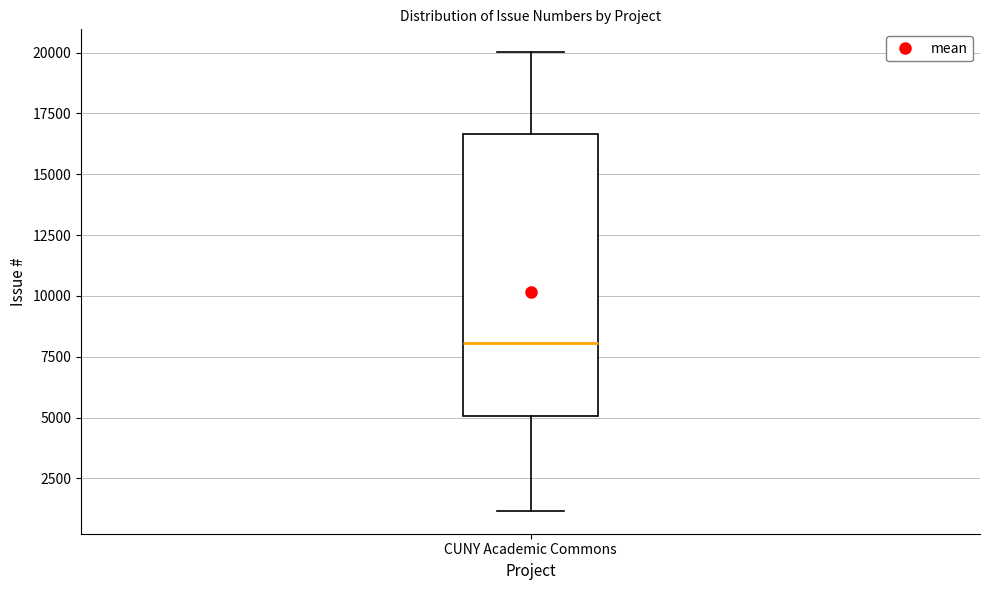

Transcribe this box plot: give where the median line is, the range the box spans, and where the two whiskers end, as read against the y-axis. The values are not printed on the chart, so give them approximately, as read against the axis.

median 8000, box 5000 to 16500, whiskers 1000 to 20000